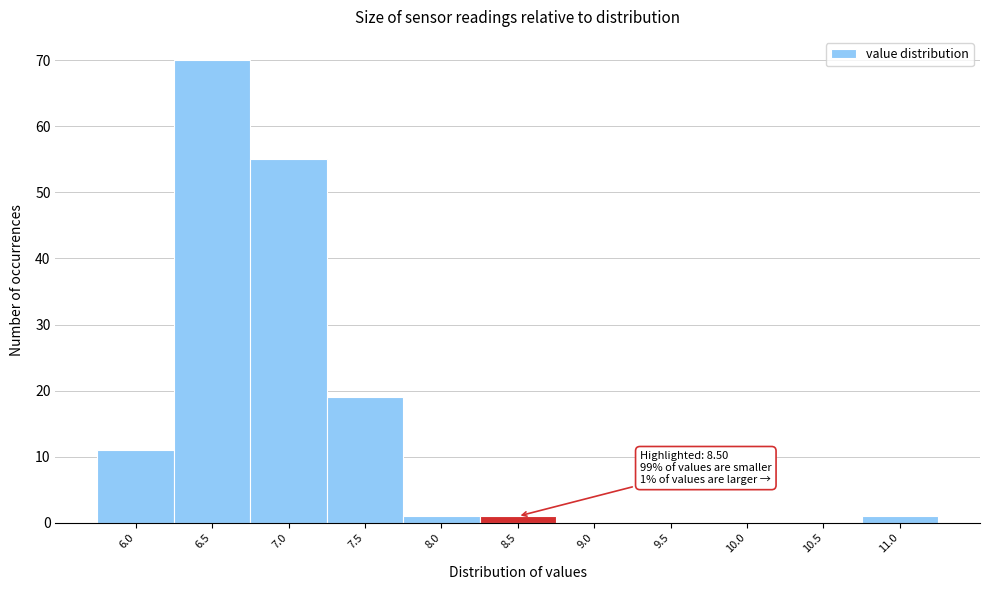

Reading left to right, what are all the values shown in this chart?

6.0=11	6.5=70	7.0=55	7.5=19	8.0=1	8.5=1	9.0=0	9.5=0	10.0=0	10.5=0	11.0=1